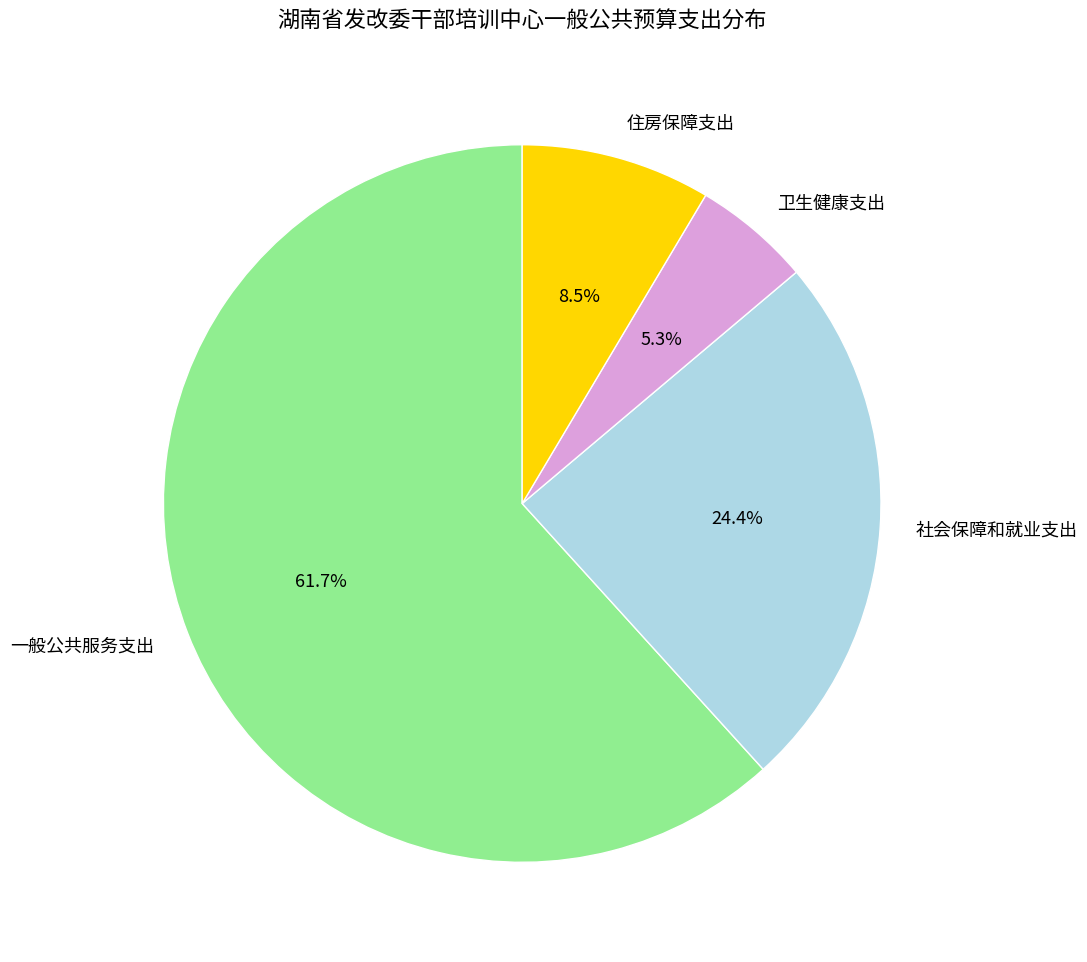

To the nearest percent, what portion does 一般公共服务支出 represent?

62%